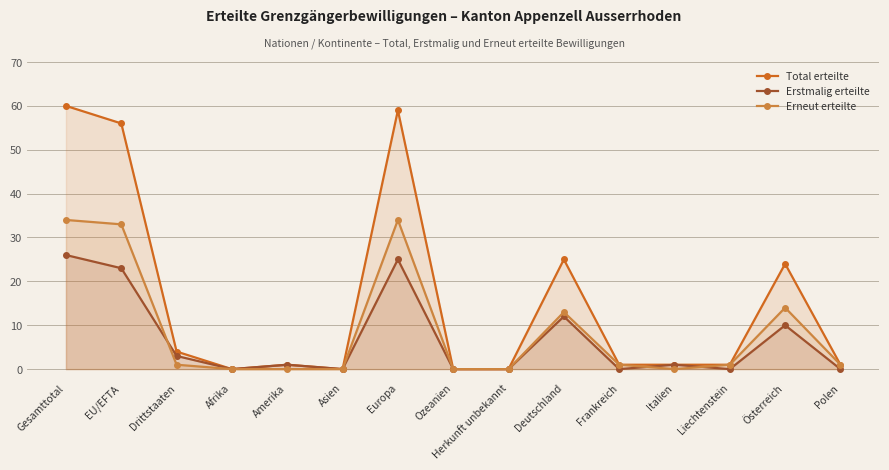

Count the number of data series in this chart.

3